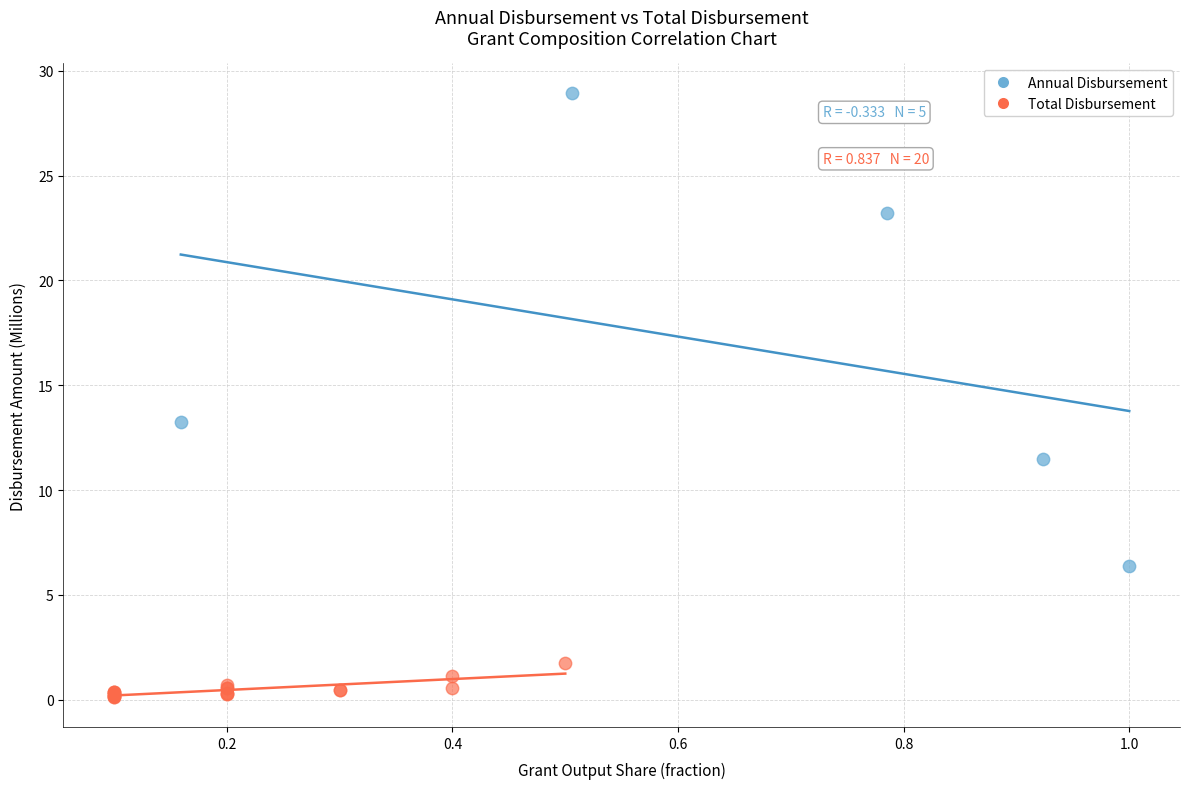

Which series has the largest Y range (max minus min)?

Annual Disbursement